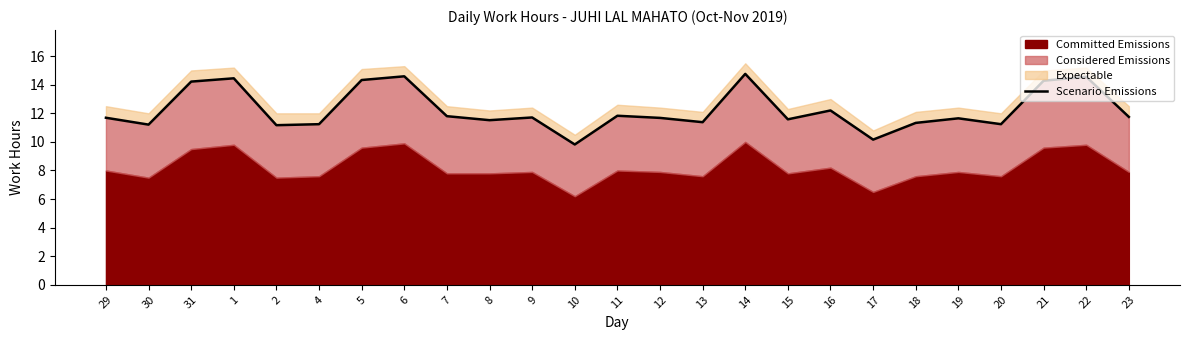

True or false: the data shows 11.7 at 19.

True